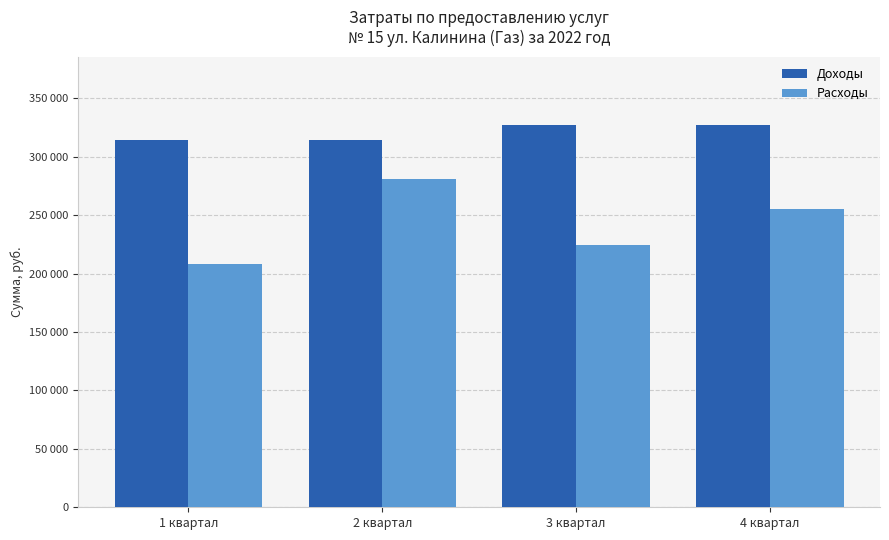

Which series changed the most between 1 квартал and 2 квартал?

Расходы